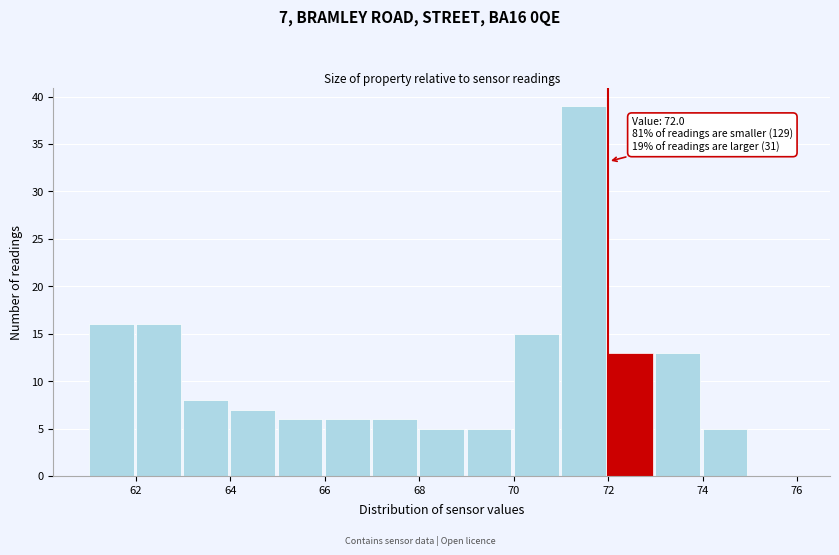

Over which range of the x-axis is the bar tallest?

71 to 72